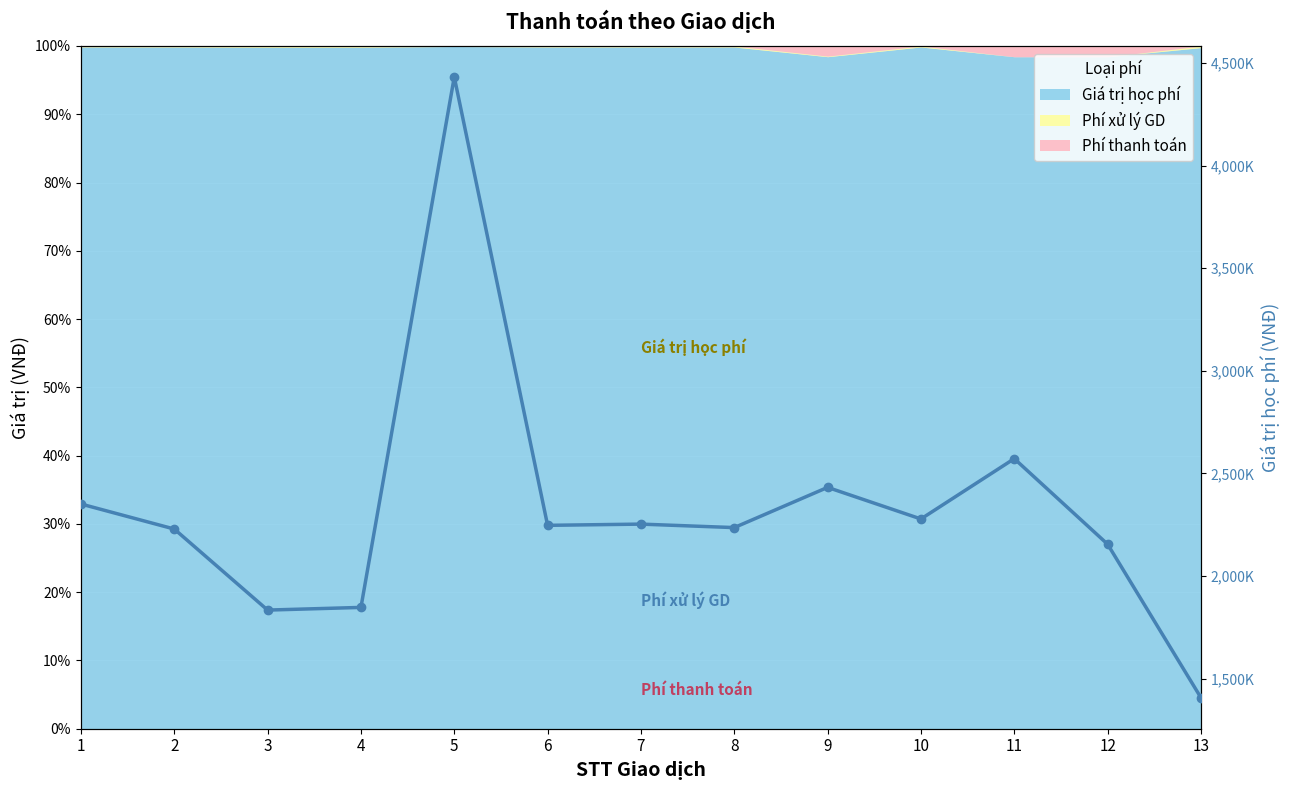

Where is the first local minimum?

3